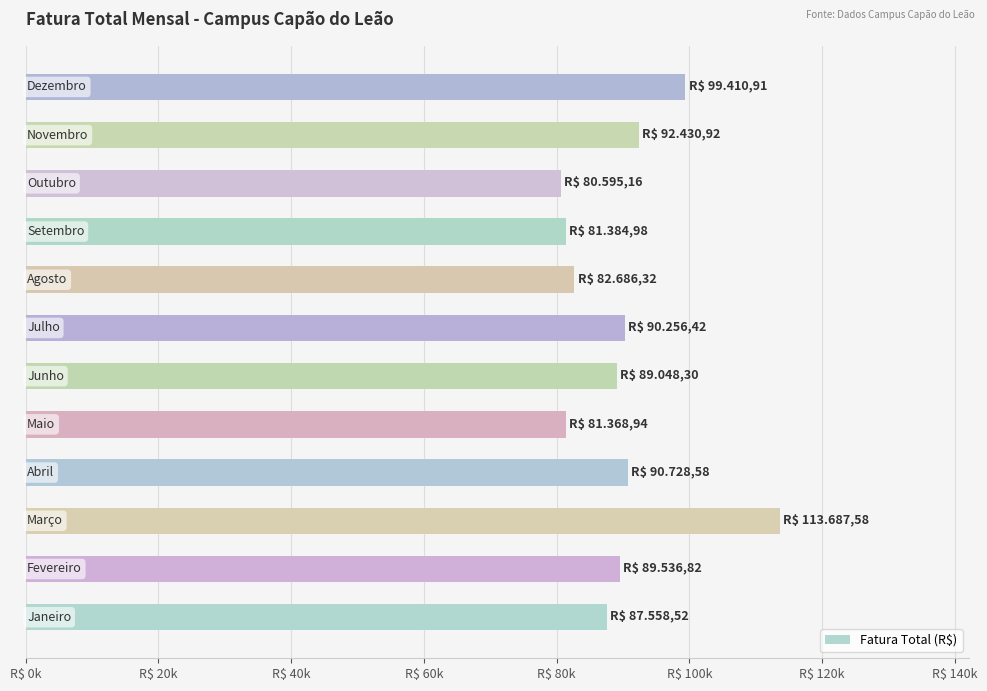

Does the chart contain any negative values?

No